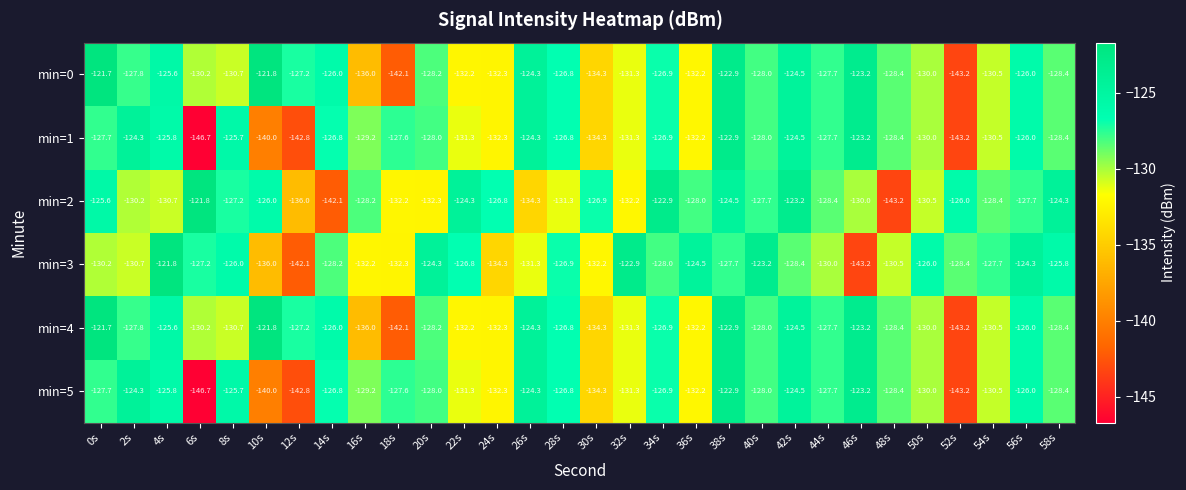

Between 20s and 54s, which series saw the biggest shift?

min=2